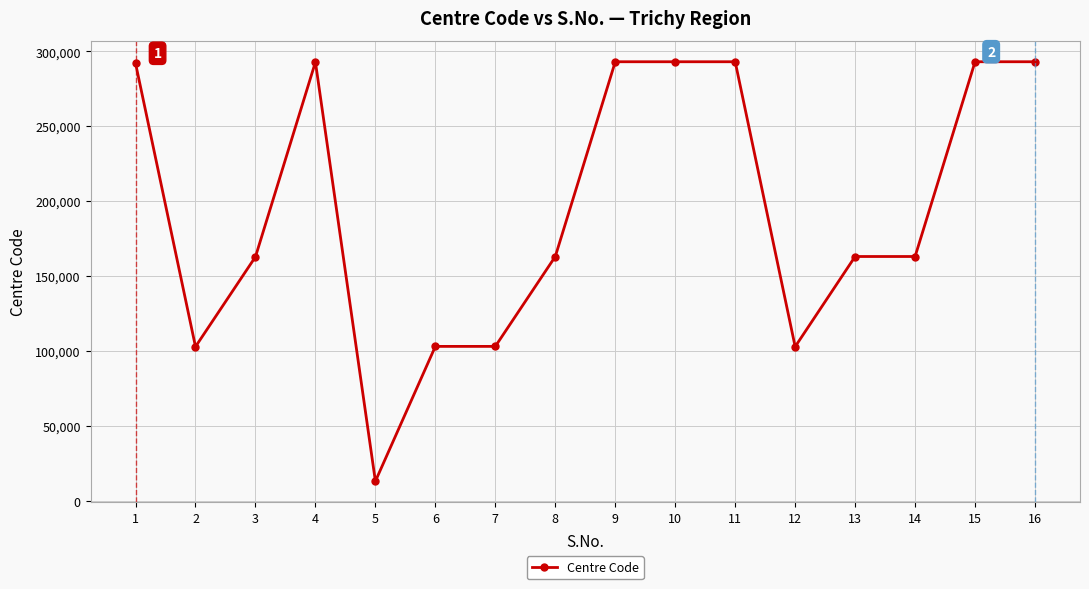

What value does the data have at 1, to the nearest 10?

292000